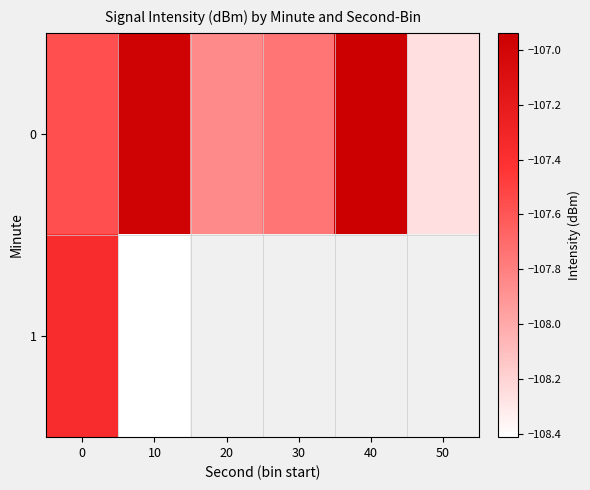

At which category does the chart reach its minimum across all series?

10